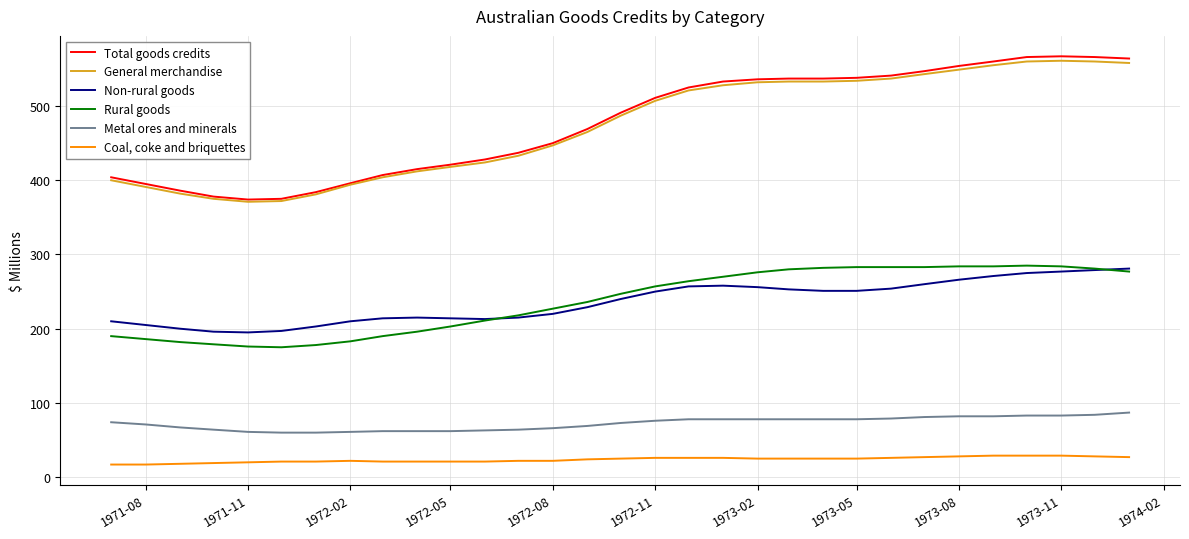

True or false: Metal ores and minerals and General merchandise cross at least once.

False